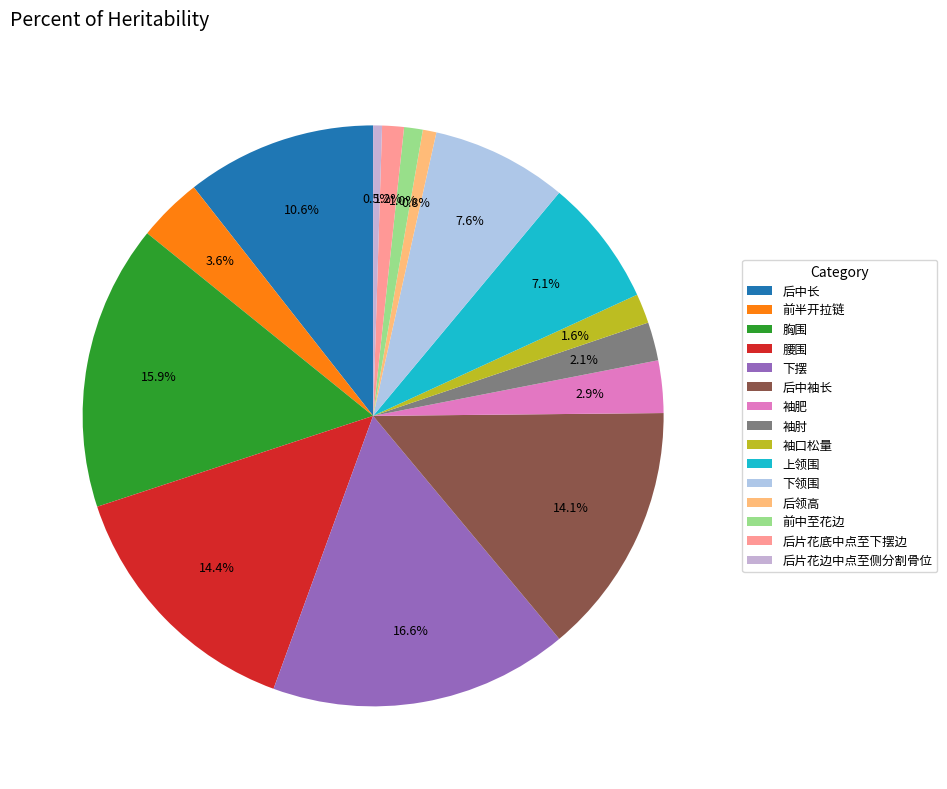

How many segments does this pie chart have?

15